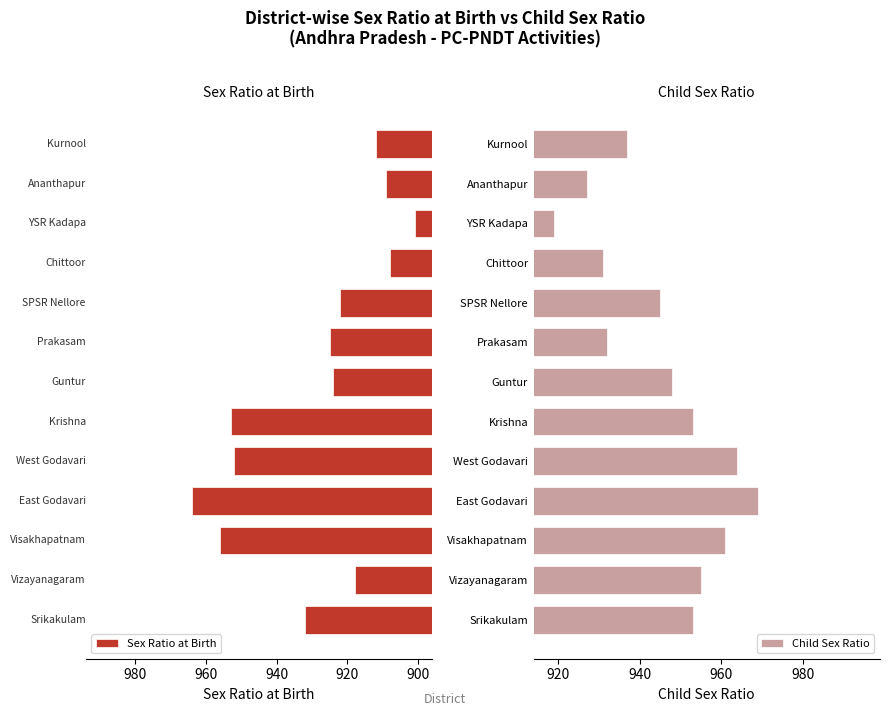

What is the maximum value for Sex Ratio at Birth?

964